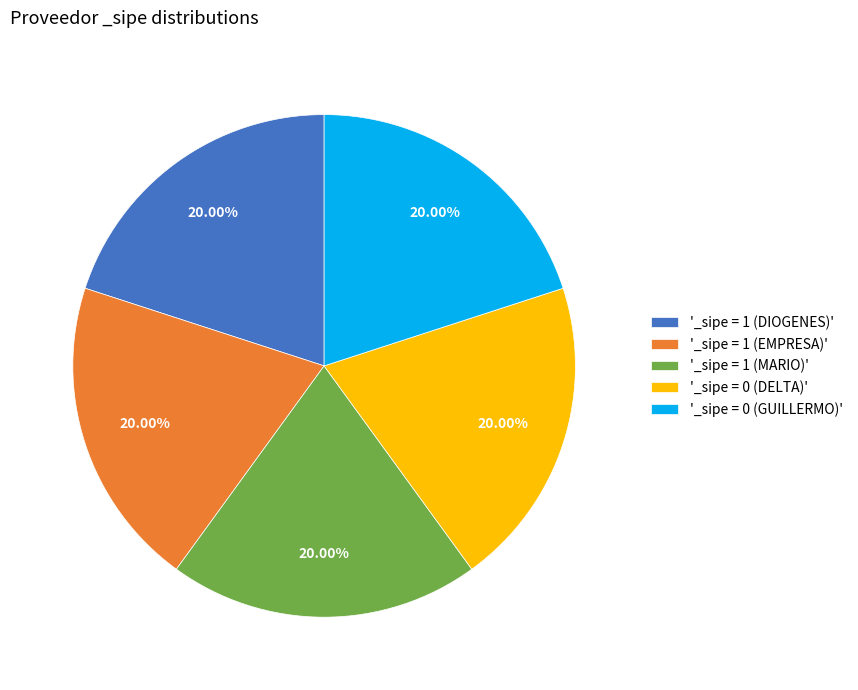

Combined, do '_sipe = 1 (DIOGENES)' and '_sipe = 1 (MARIO)' account for over 50%?

No